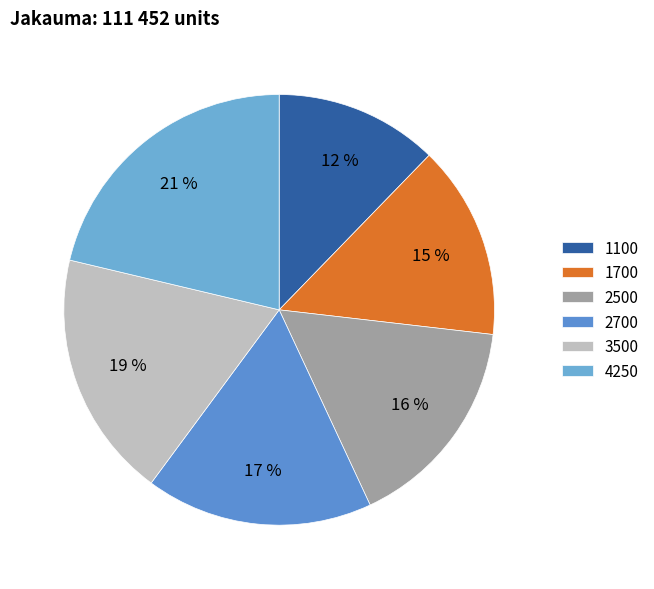

To the nearest percent, what percentage of the pie is 3500?

19%